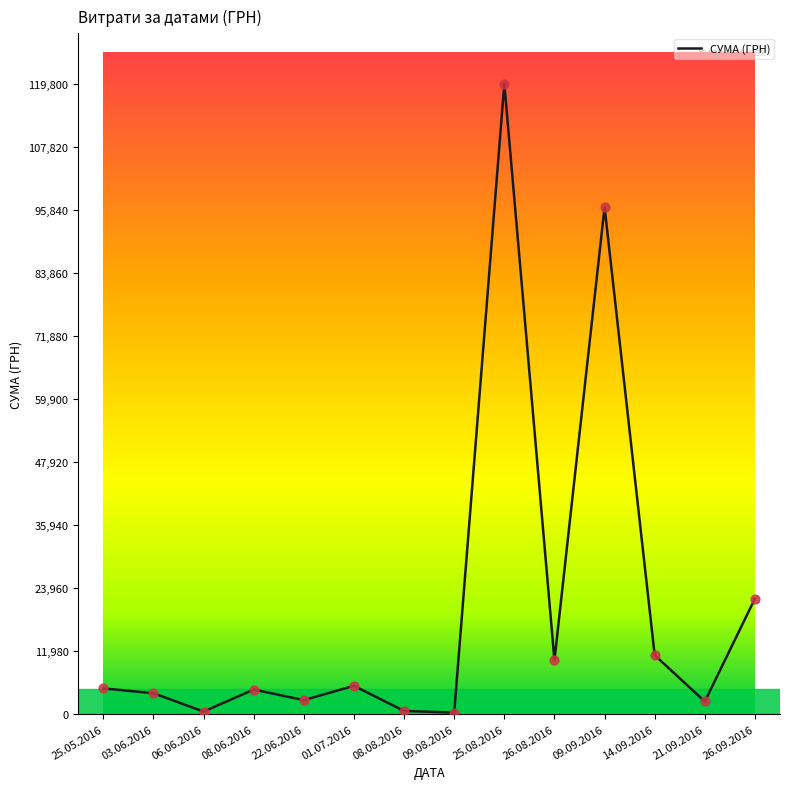

What is the ratio of the value at 01.07.2016 to the value at 08.06.2016?

1.2